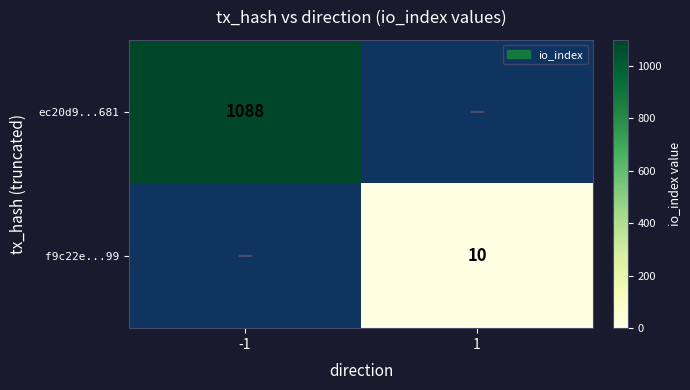

The ec20d9...681 series shows 1088 at -1. True or false?

True